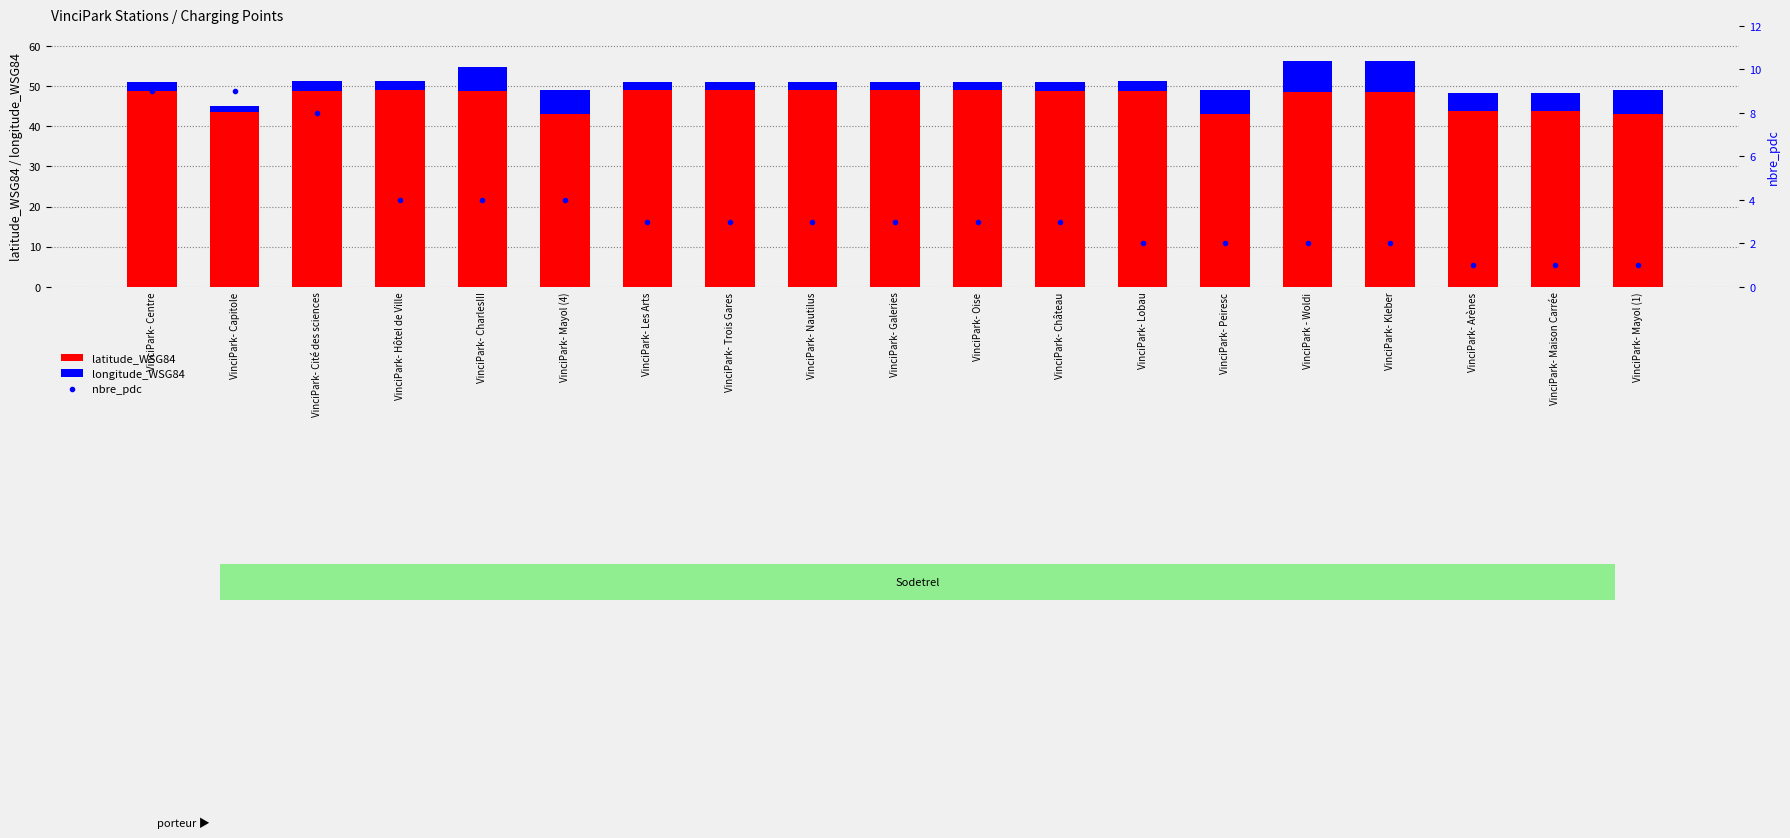

What is the total value across all series at VinciPark- Les Arts?

54.1